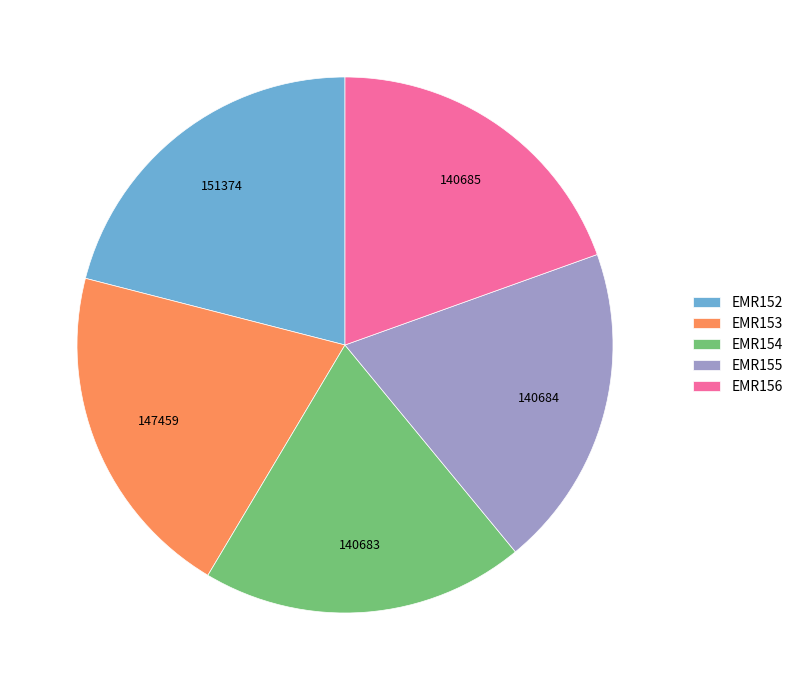

Between EMR152 and EMR153, which is larger?

EMR152